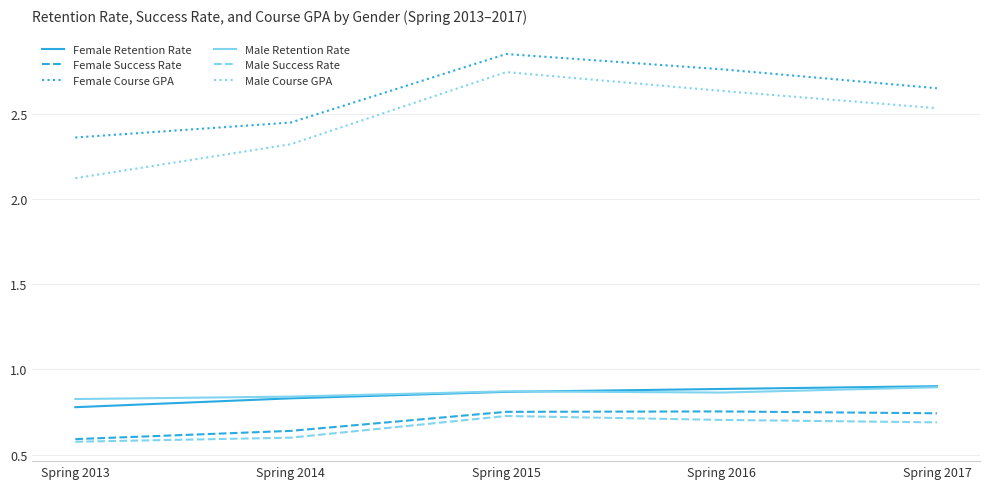

At which category is the sum across all series the highest?

Spring 2015